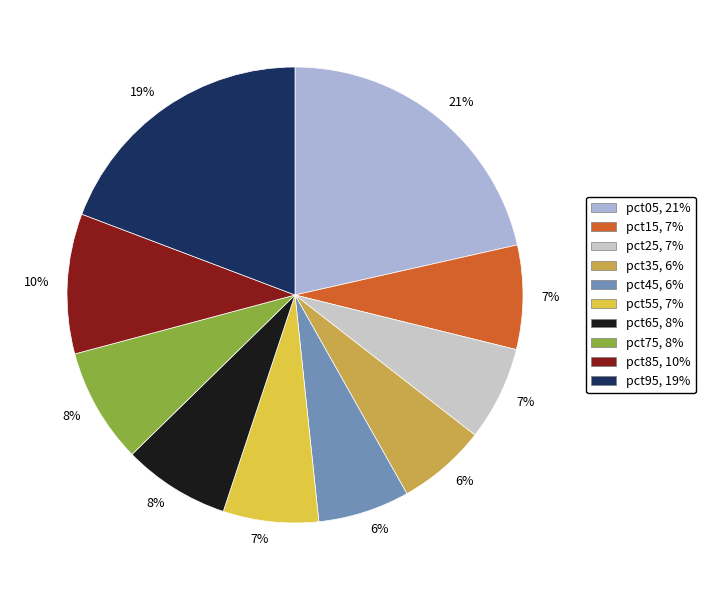

How many segments does this pie chart have?

10